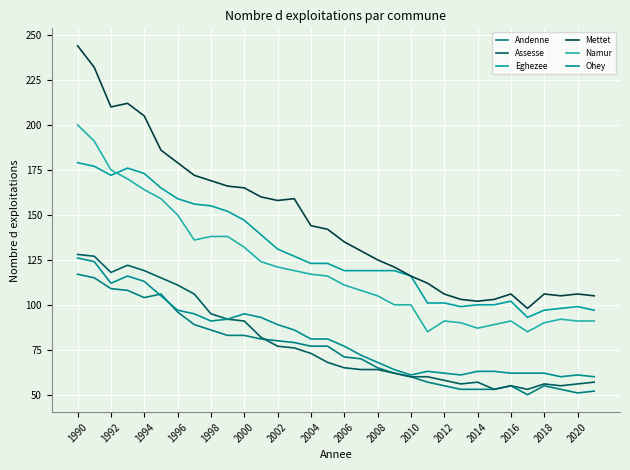

True or false: Mettet and Eghezee cross at least once.

False